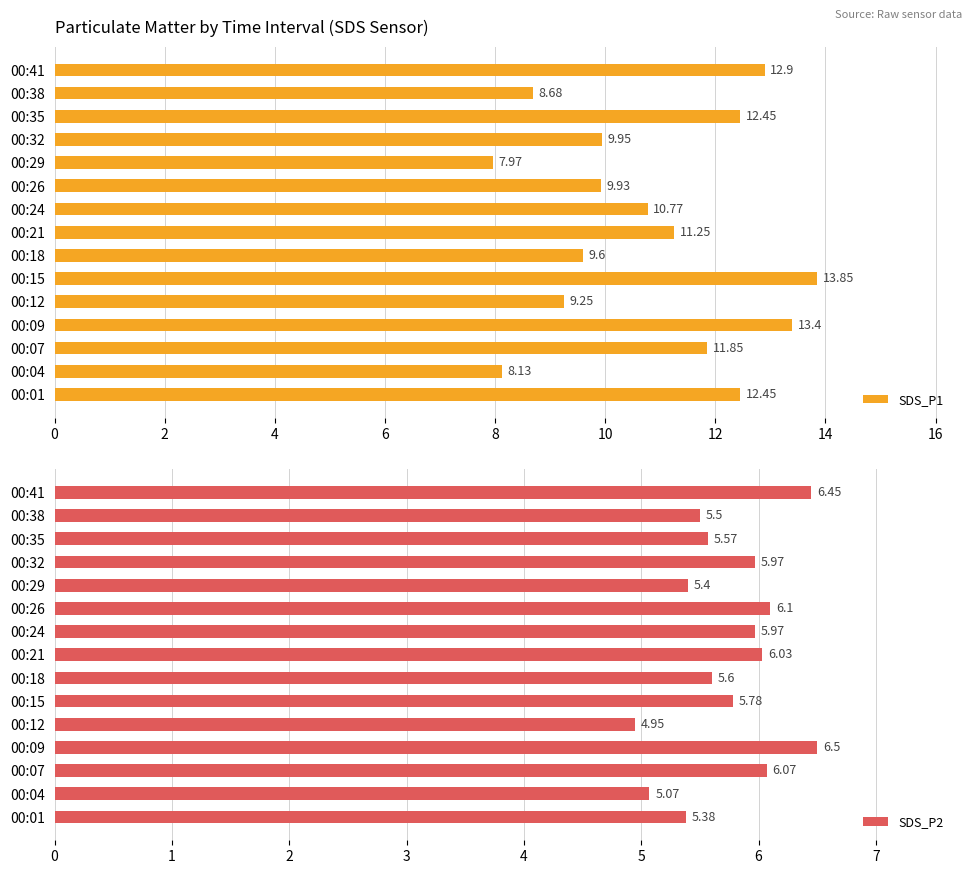

True or false: SDS_P2 has a value of 5.4 at 00:29.

True